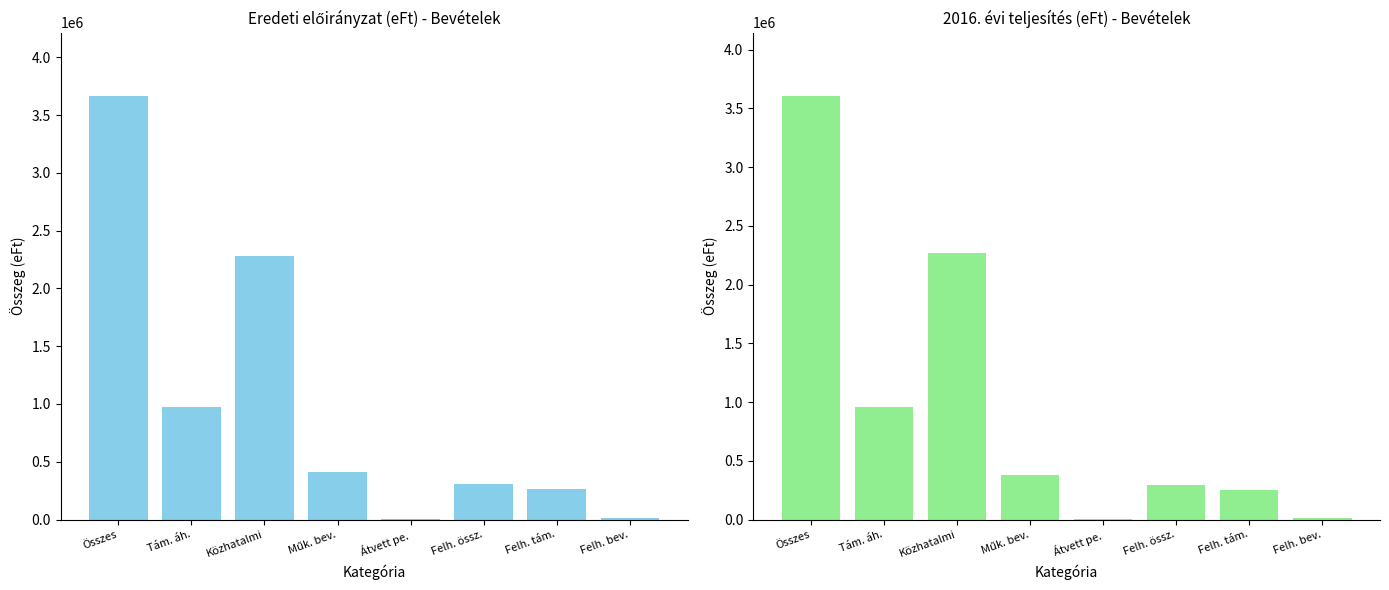

How many bars are there in each group?

2